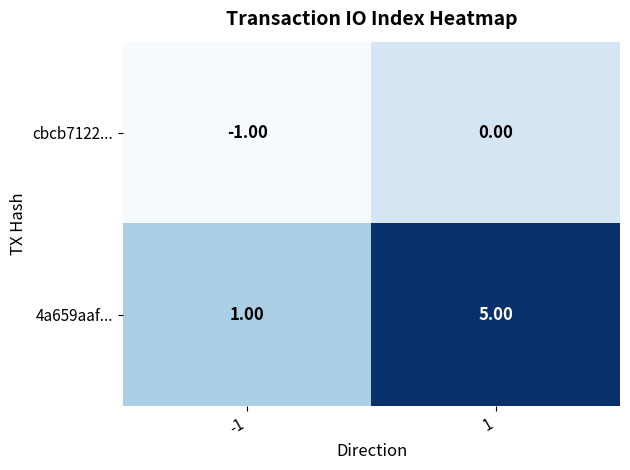

Which series changed the most between -1 and 1?

4a659aaf...